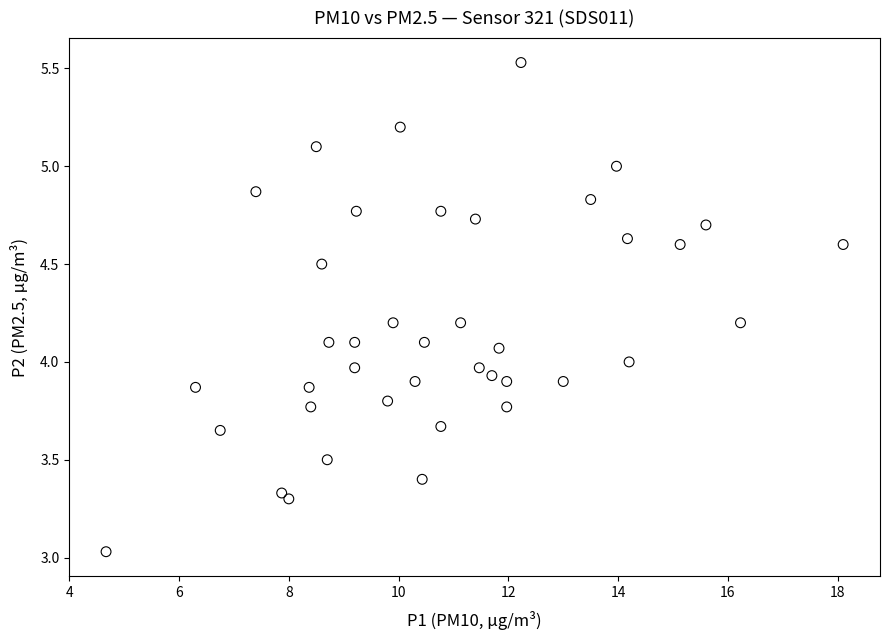

What is the range of X values (max minus min)?

13.4